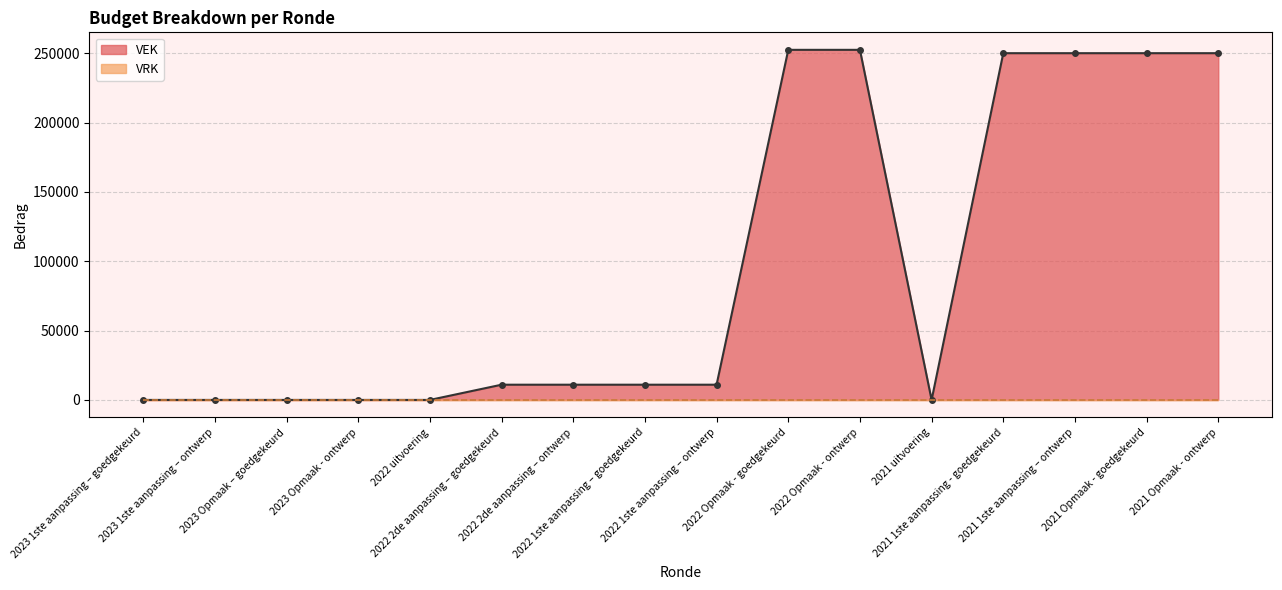

True or false: the data has more than 2 interior local peaks.

False